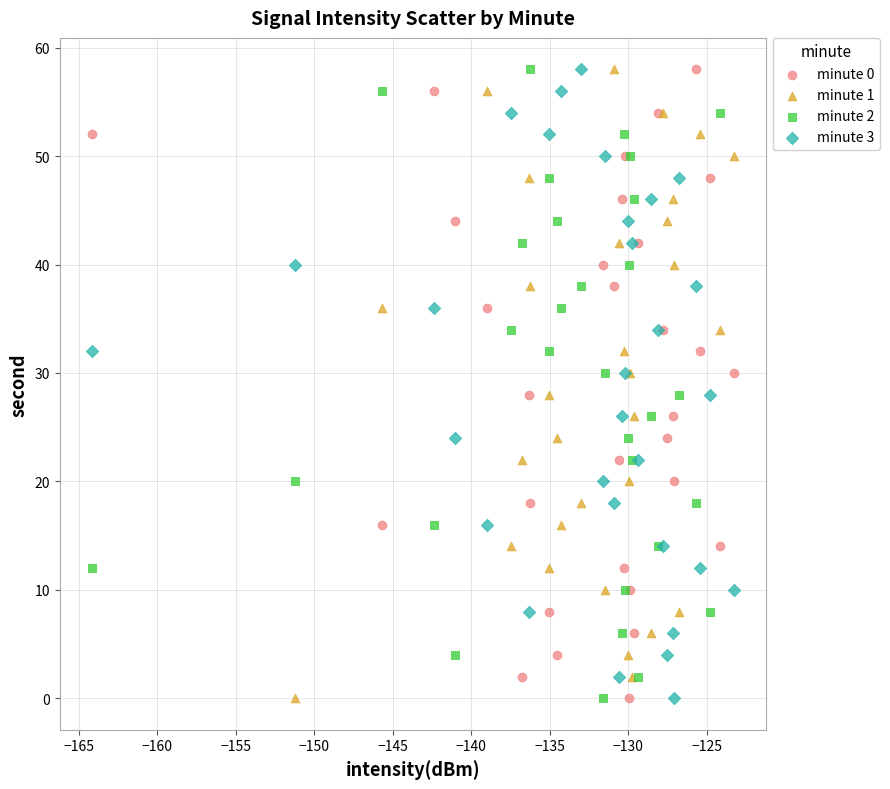

What are all the series names shown in the legend?

minute 0, minute 1, minute 2, minute 3